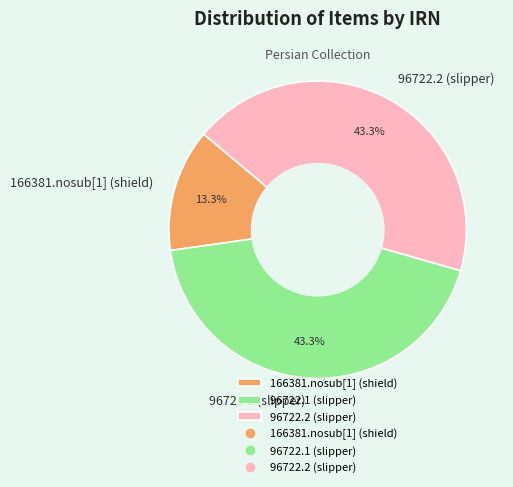

What portion of the pie excludes 166381.nosub[1] (shield)?

86.7%